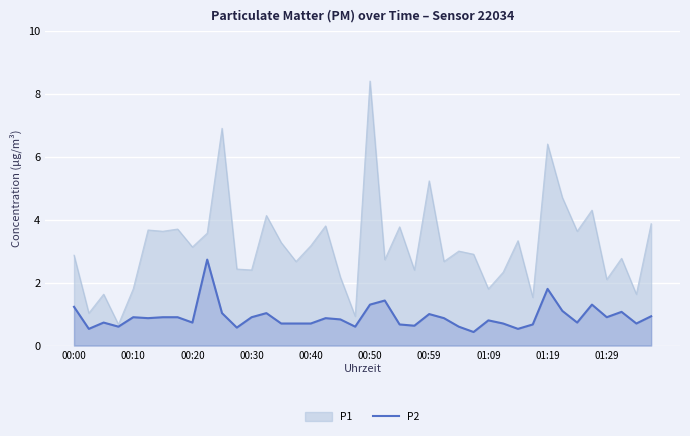

List the series in order of their overall mean, lowest first.

P2, P1